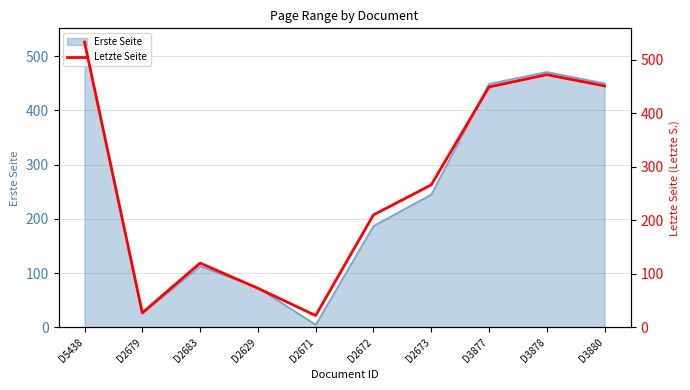

Reading left to right, extract all data points from this chart.

D5438=533	D2679=27	D2683=120	D2629=73	D2671=22	D2672=210	D2673=266	D3877=449	D3878=472	D3880=451